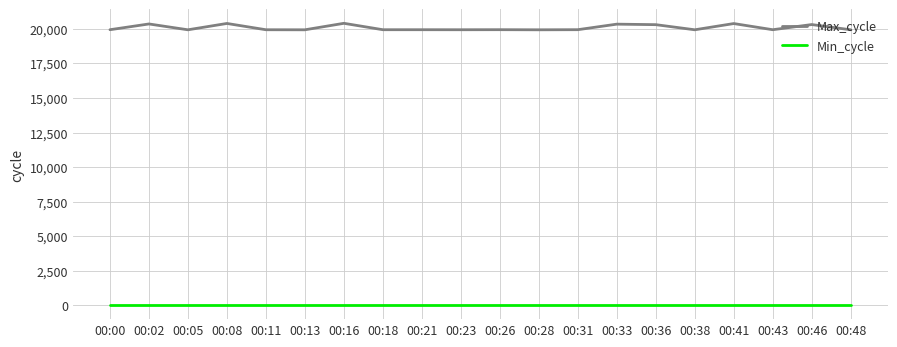

True or false: Max_cycle and Min_cycle cross at least once.

False